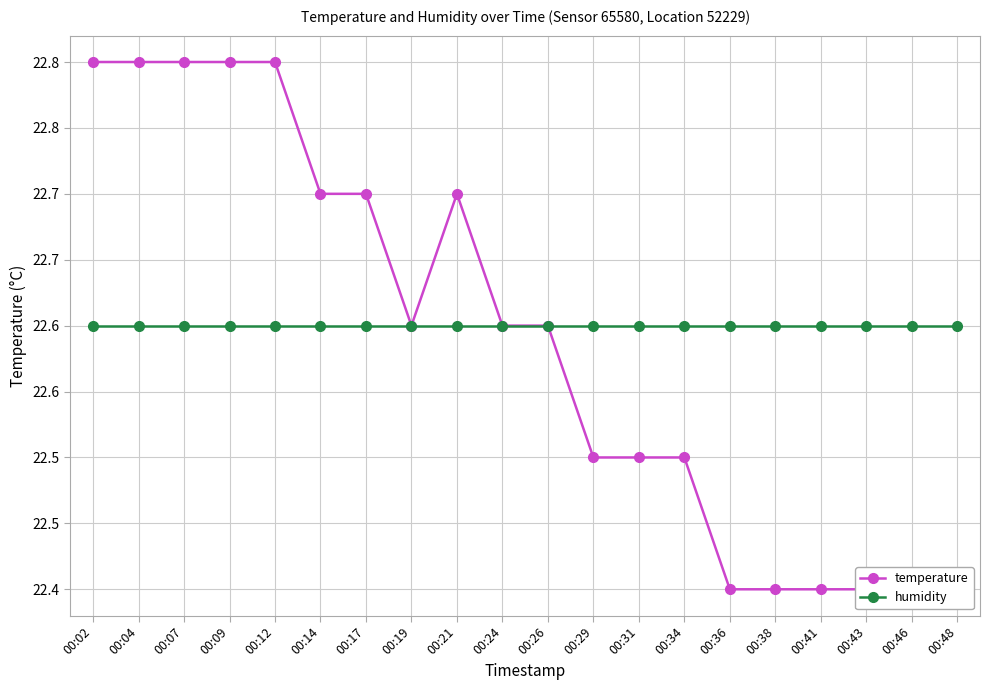

What is the sum of all temperature values?

451.8